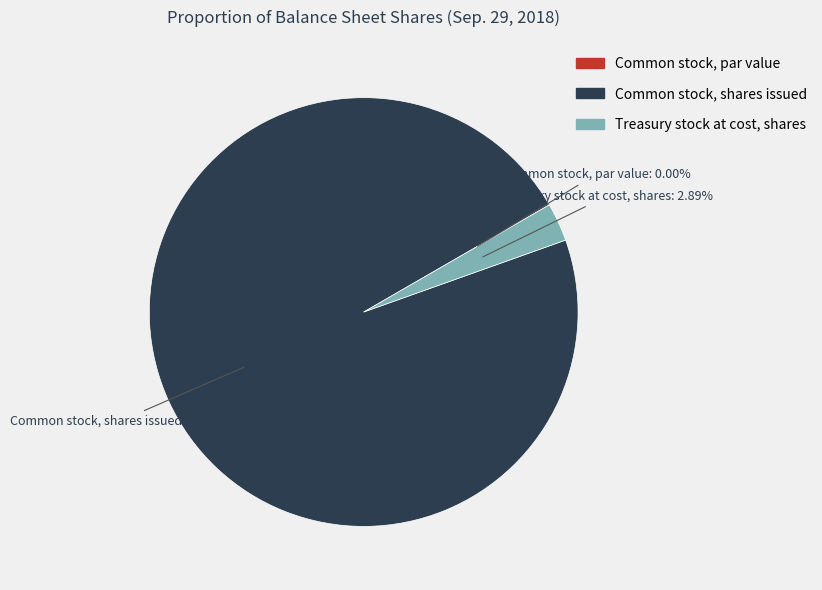

Does Common stock, shares issued account for over 50% of the chart?

Yes